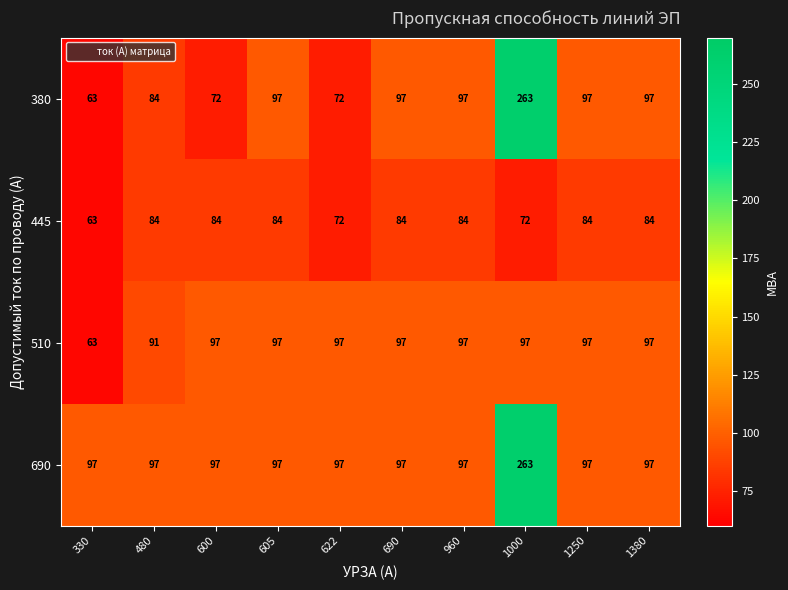

At which category does the chart reach its peak across all series?

1000